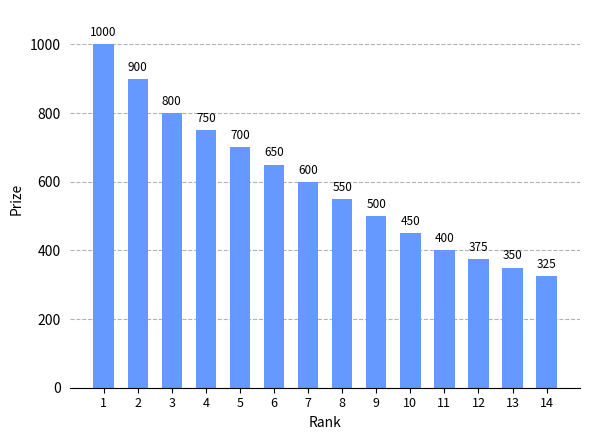

Read the value at 9, to the nearest 10.

500